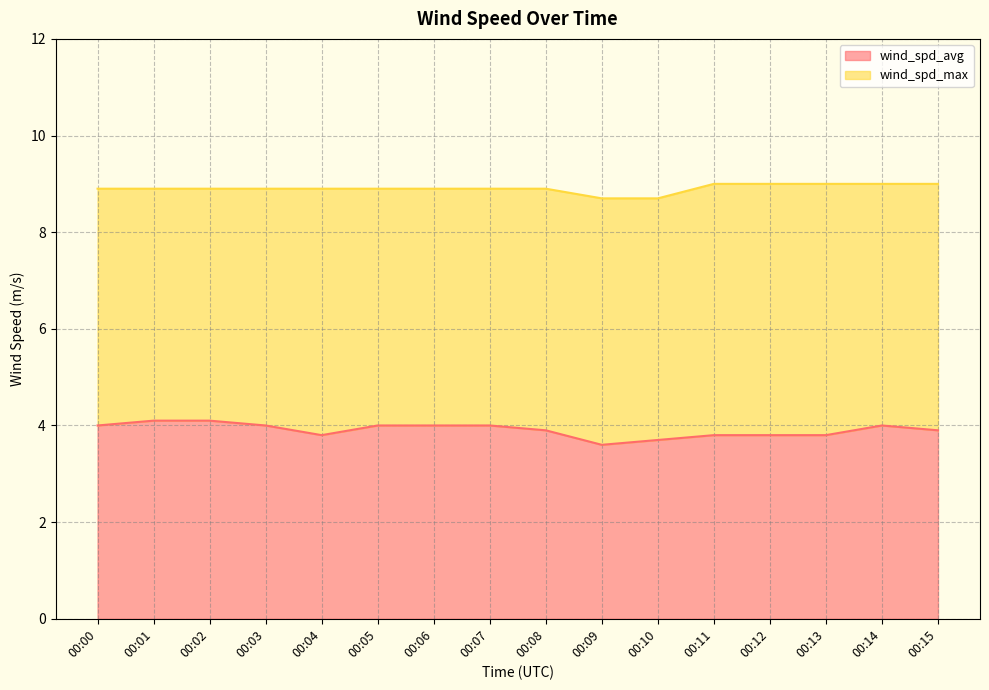

Rank the series by their maximum value, from highest to lowest.

wind_spd_max, wind_spd_avg